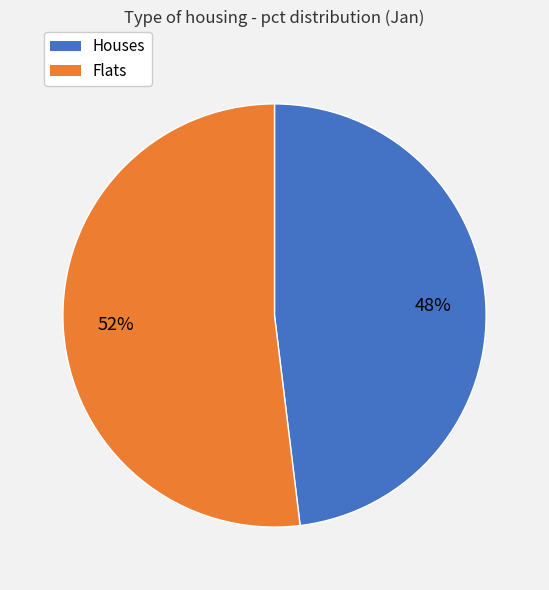

Is there a majority slice in this chart?

Yes